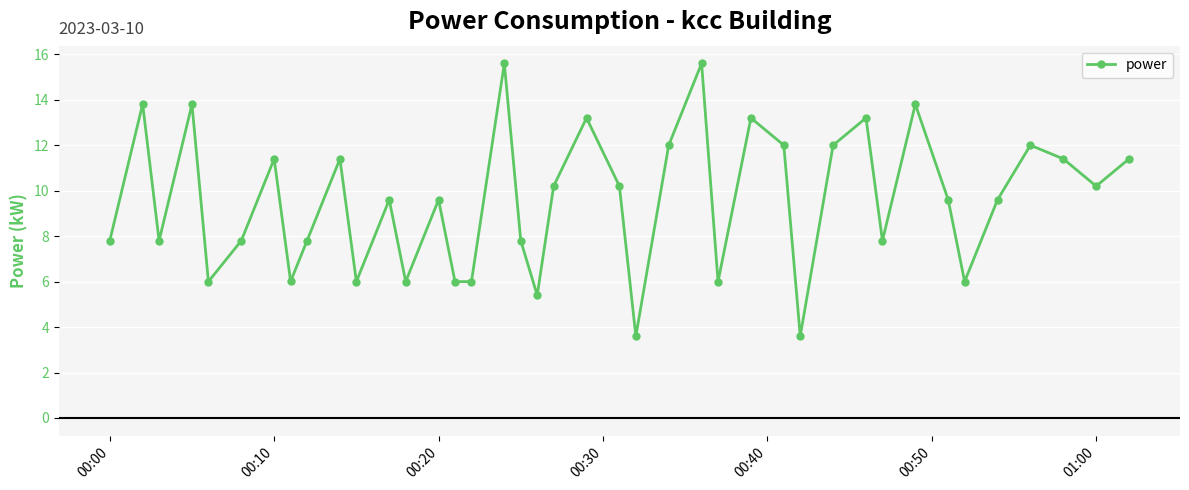

What is the maximum value shown in the chart?

15.6